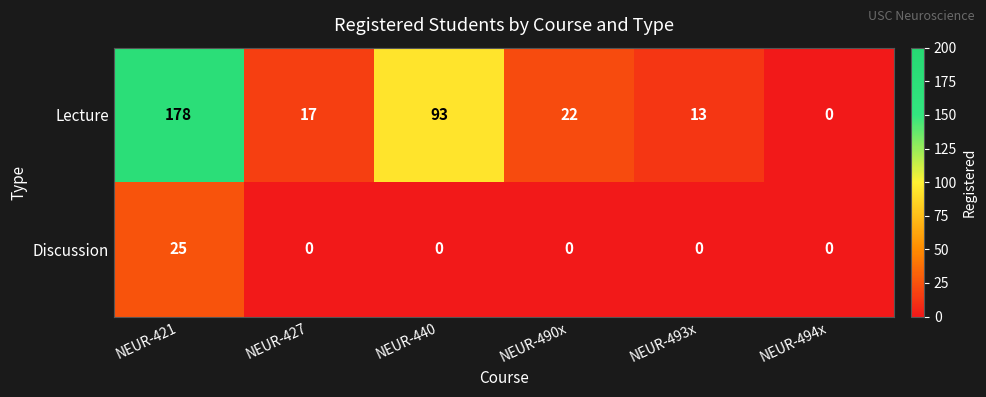

List the series in order of their overall mean, highest first.

Lecture, Discussion